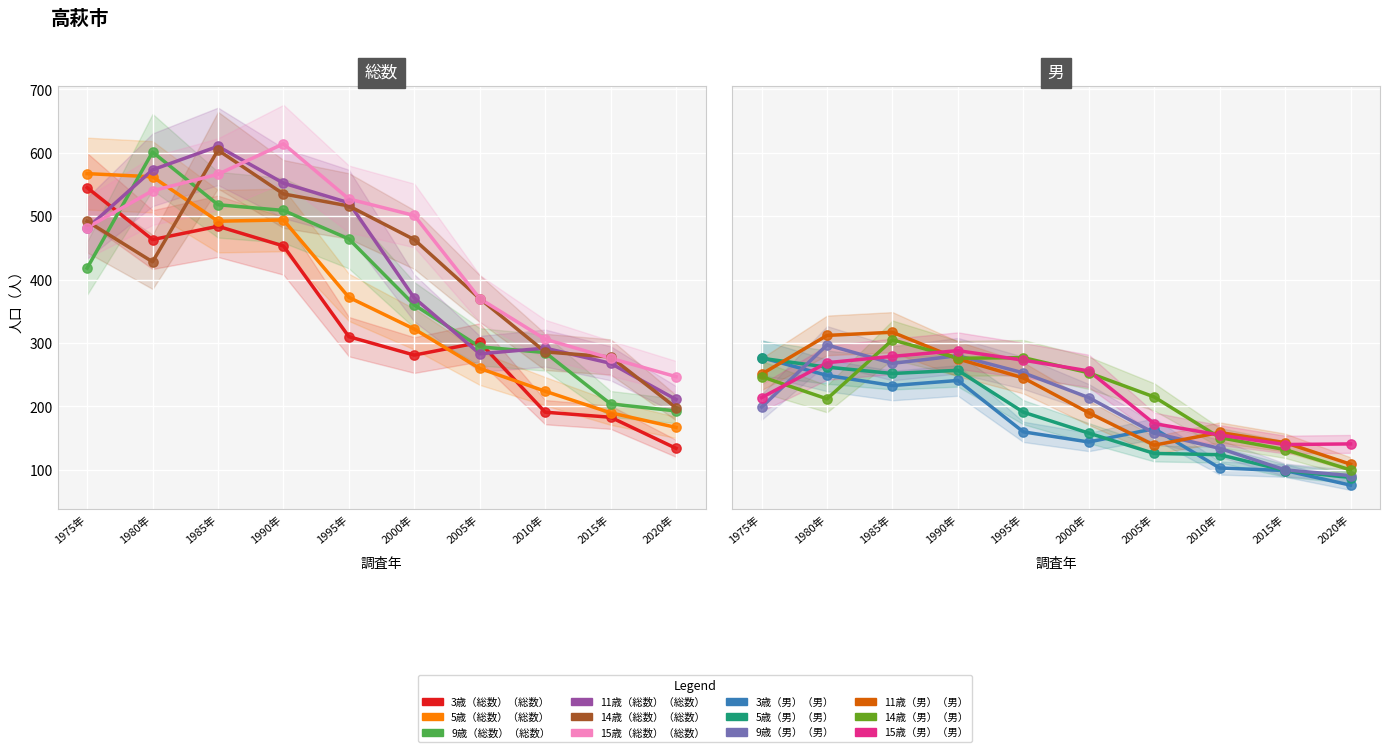

At which category is the sum across all series the highest?

1985年